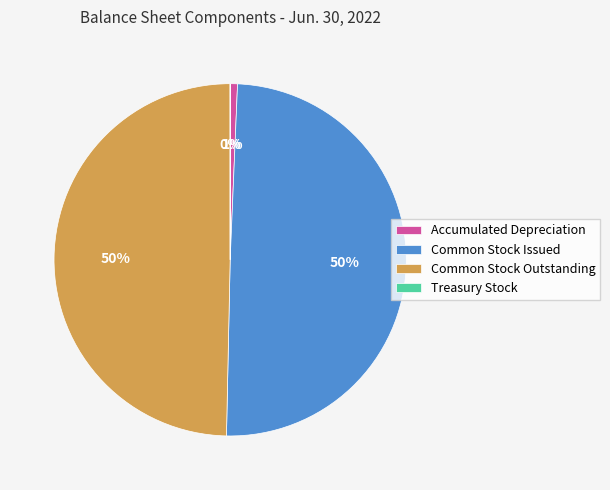

True or false: Common Stock Outstanding accounts for 36% of the total.

False